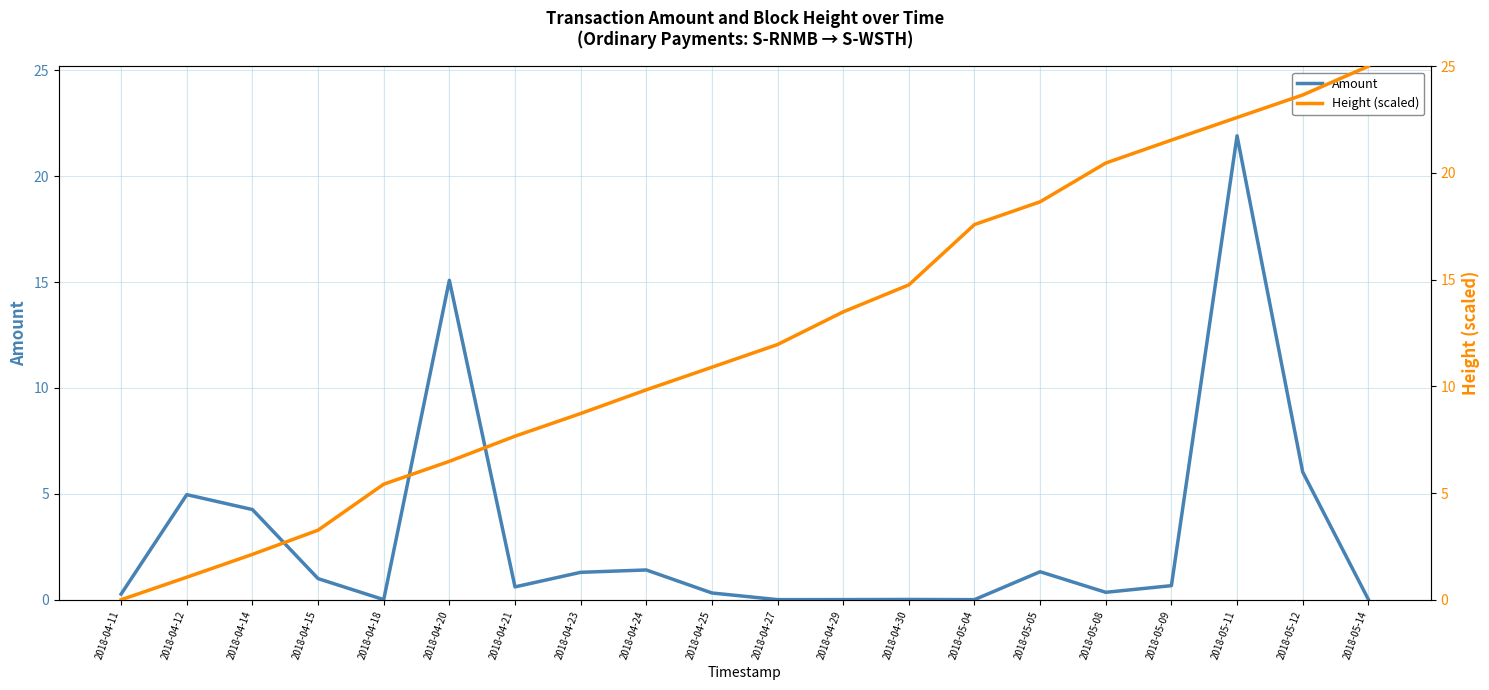

Which series has the largest total across all categories?

Height (scaled)